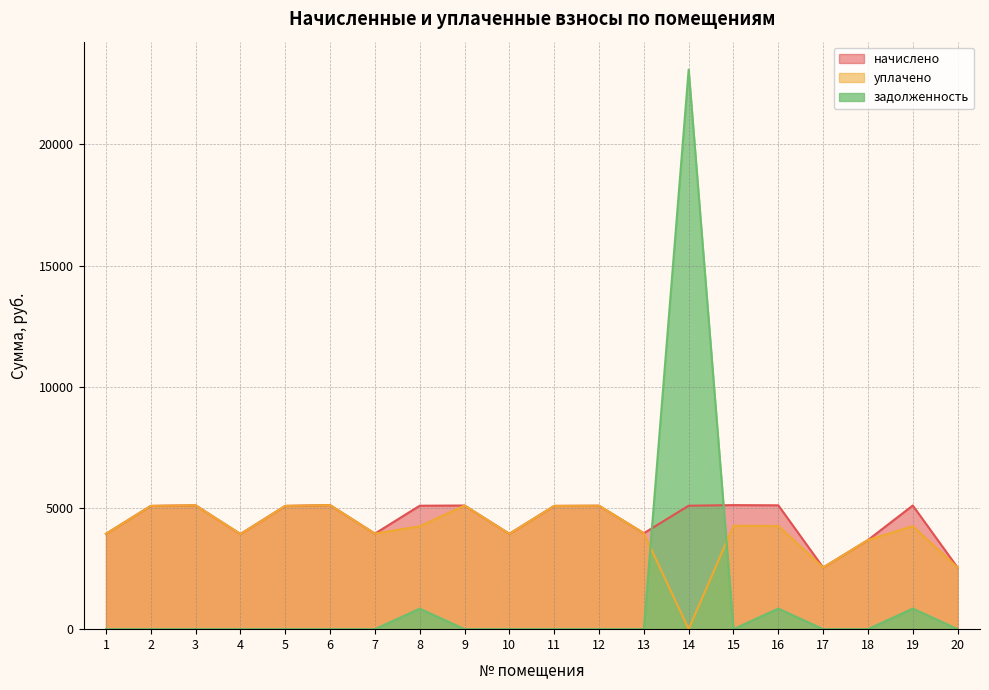

What is the spread (max minus min) of values at 9?

5100.5